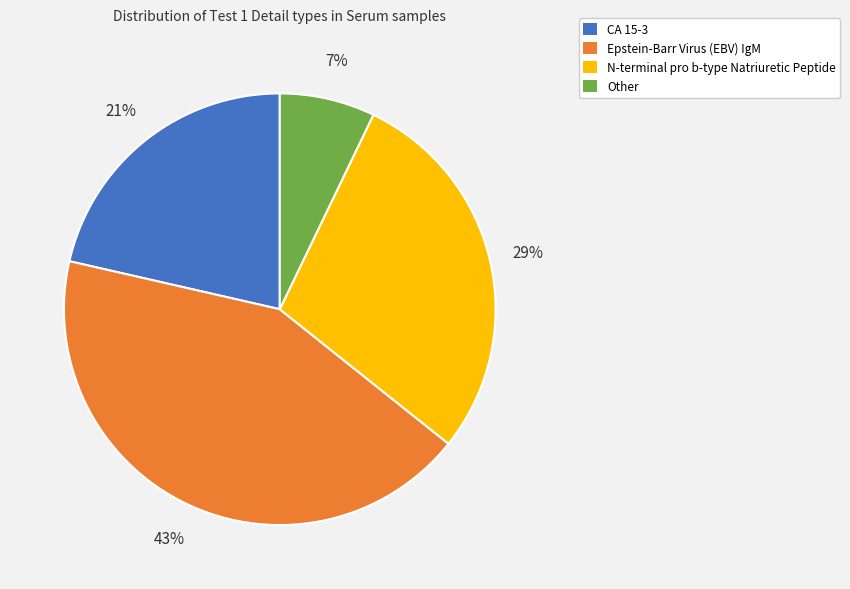

Which slice is the largest?

Epstein-Barr Virus (EBV) IgM